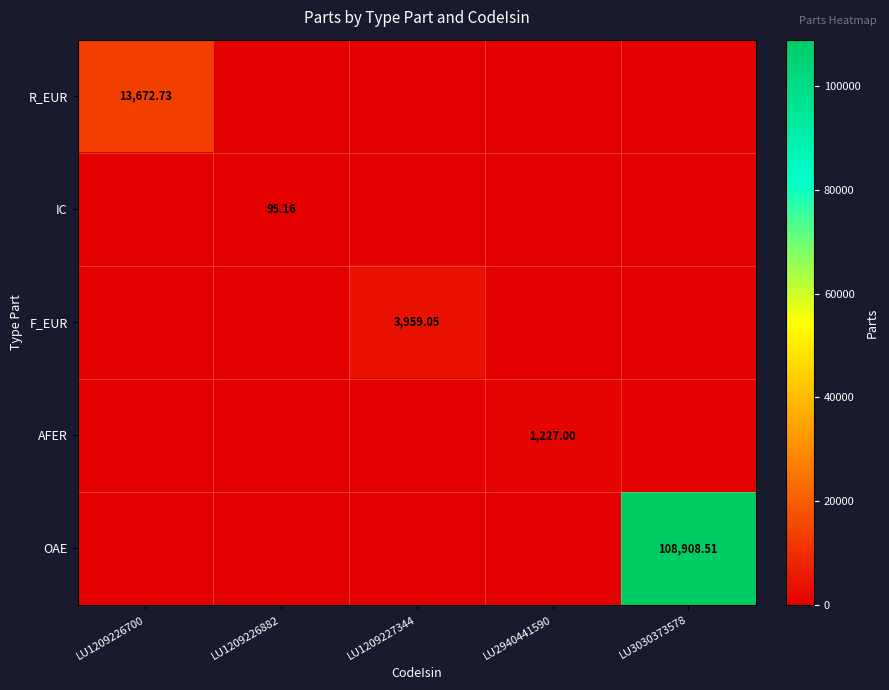

At which category is the sum across all series the highest?

LU3030373578